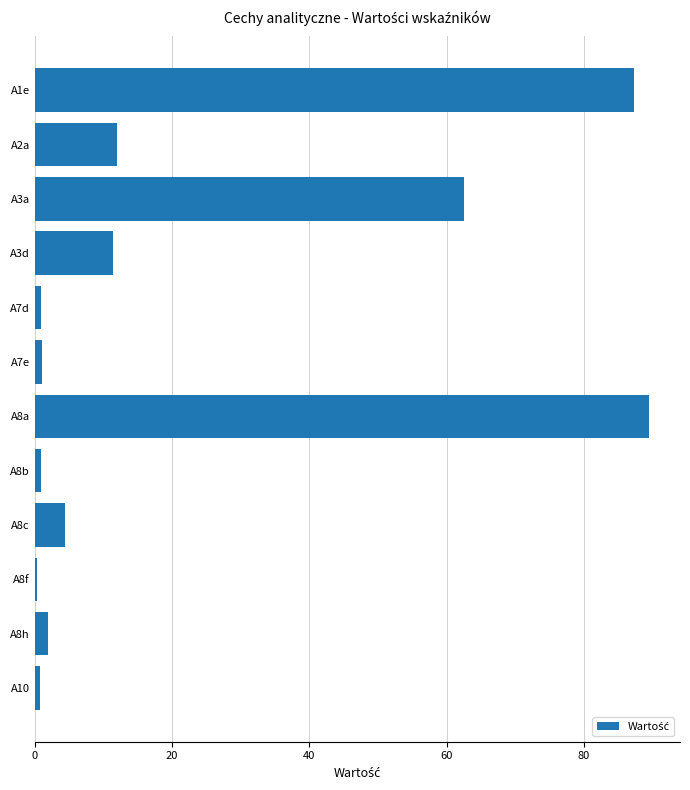

True or false: the data shows 0.3 at A8f.

True